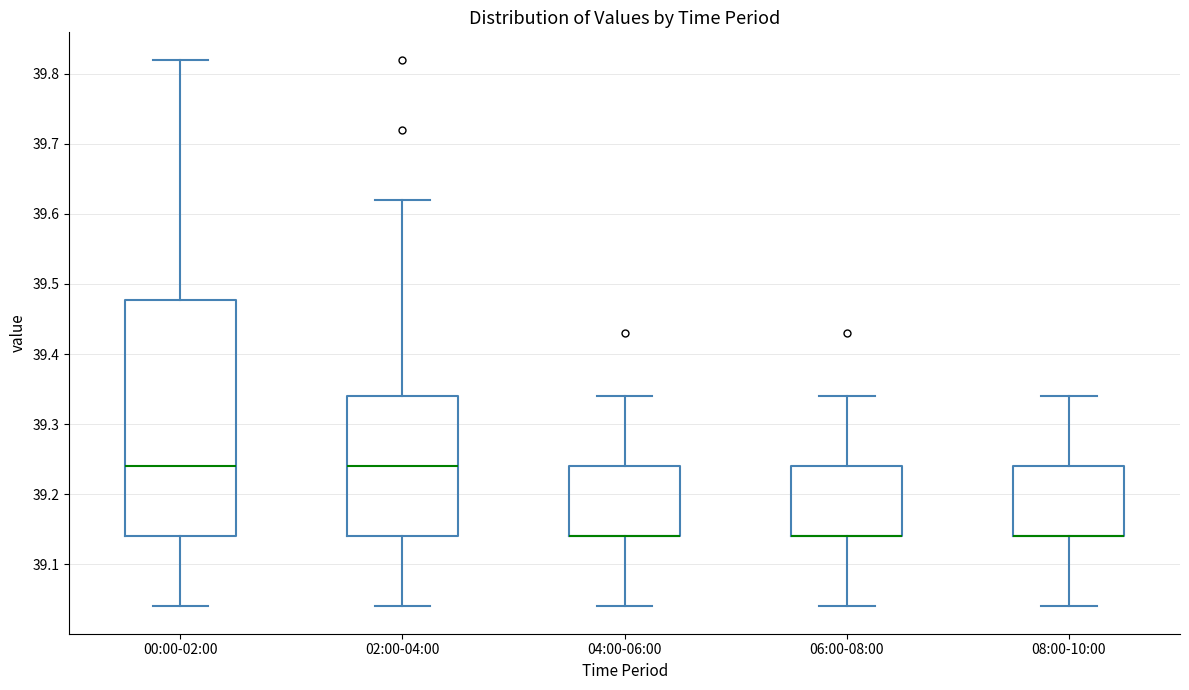

Reading left to right, read every box against the y-axis: the position of its median line, the range the box covers, and the ends of its whiskers. The values are not printed on the chart, so give them approximately, as read against the axis.

00:00-02:00: median 39.24, box 39.14 to 39.48, whiskers 39.04 to 39.82
02:00-04:00: median 39.24, box 39.14 to 39.34, whiskers 39.04 to 39.62
04:00-06:00: median 39.14 (drawn on the box's lower edge), box 39.14 to 39.24, whiskers 39.04 to 39.34
06:00-08:00: median 39.14 (drawn on the box's lower edge), box 39.14 to 39.24, whiskers 39.04 to 39.34
08:00-10:00: median 39.14 (drawn on the box's lower edge), box 39.14 to 39.24, whiskers 39.04 to 39.34